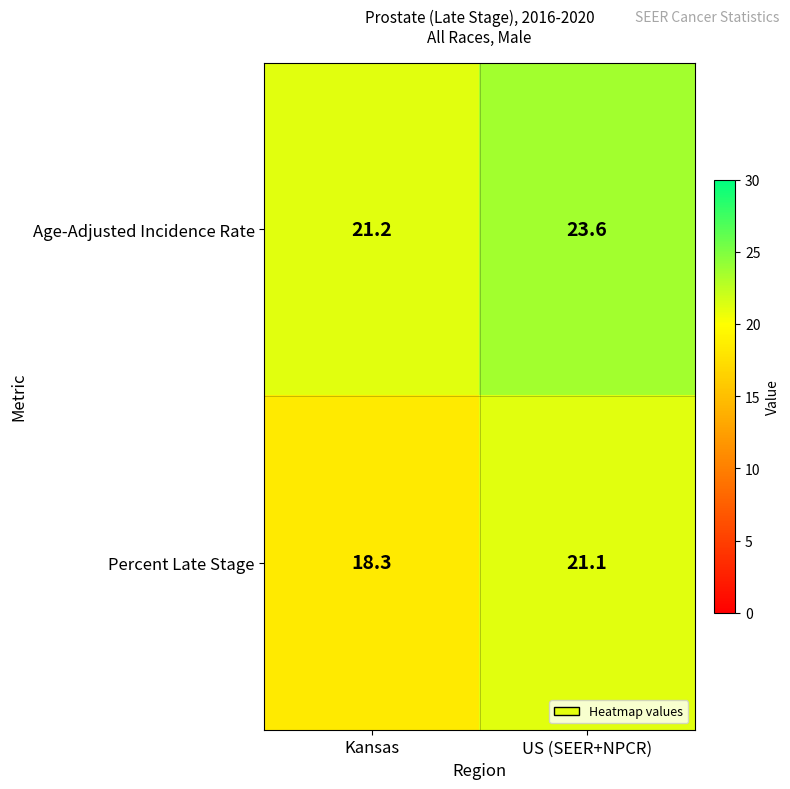

The Age-Adjusted Incidence Rate series shows 21.2 at Kansas. True or false?

True